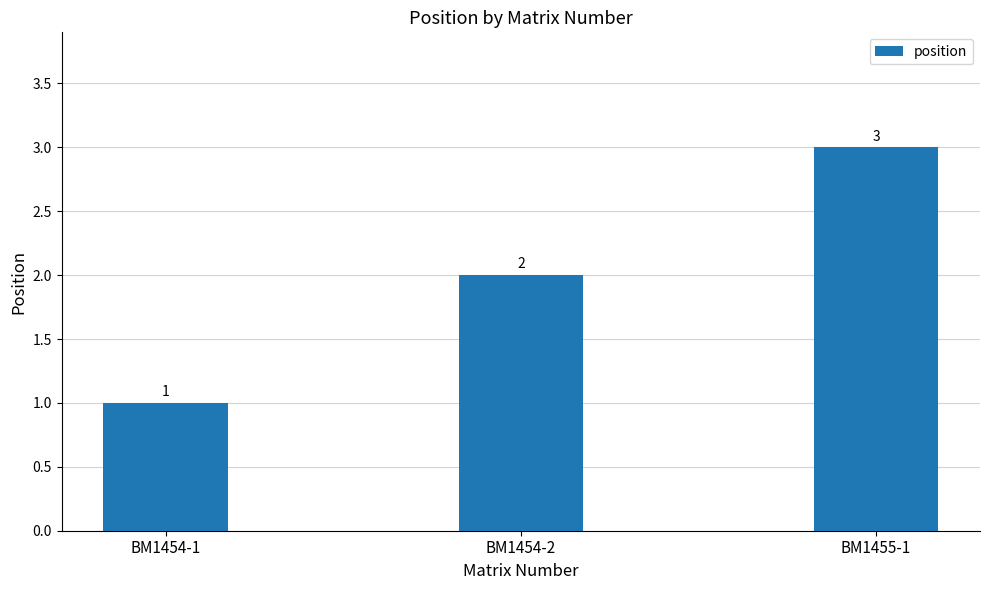

What is the minimum value shown in the chart?

1